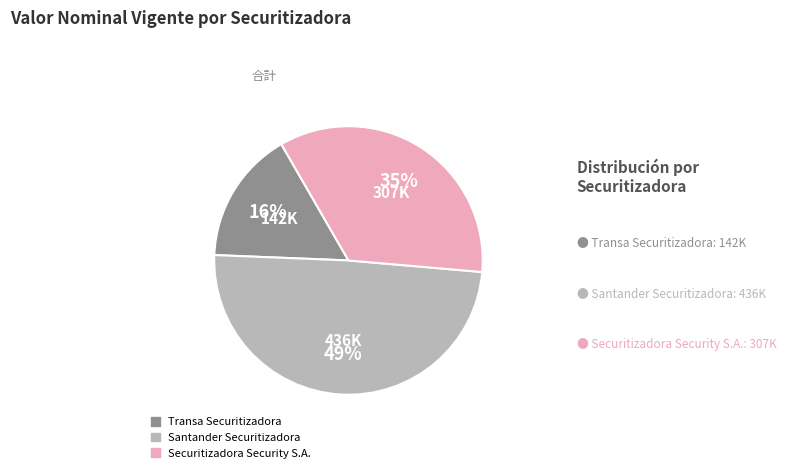

To the nearest percent, what is the average slice percentage?

33%